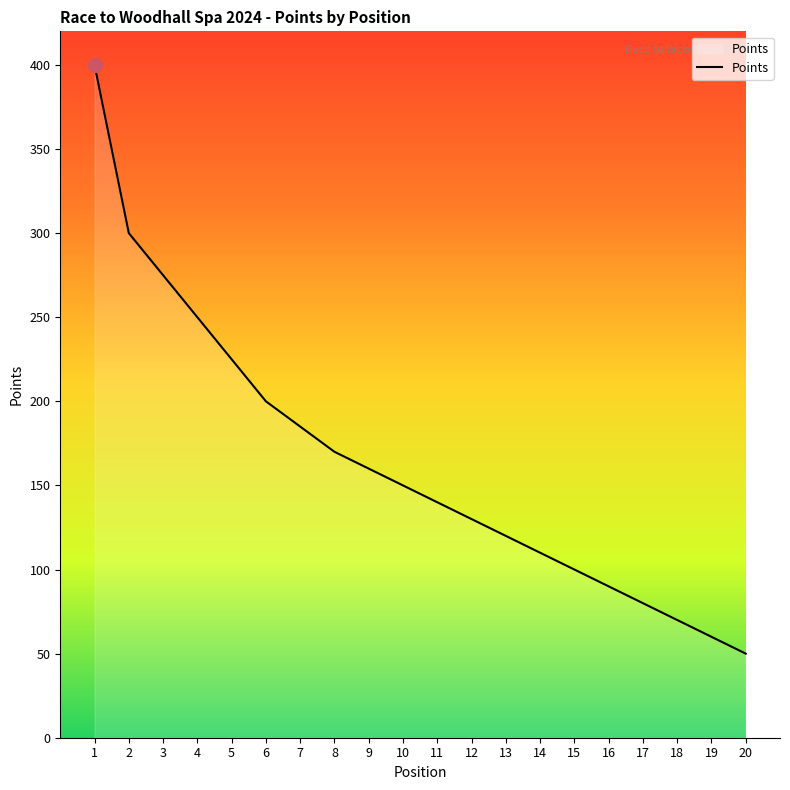

The chart shows a value of 95 at 19. True or false?

False